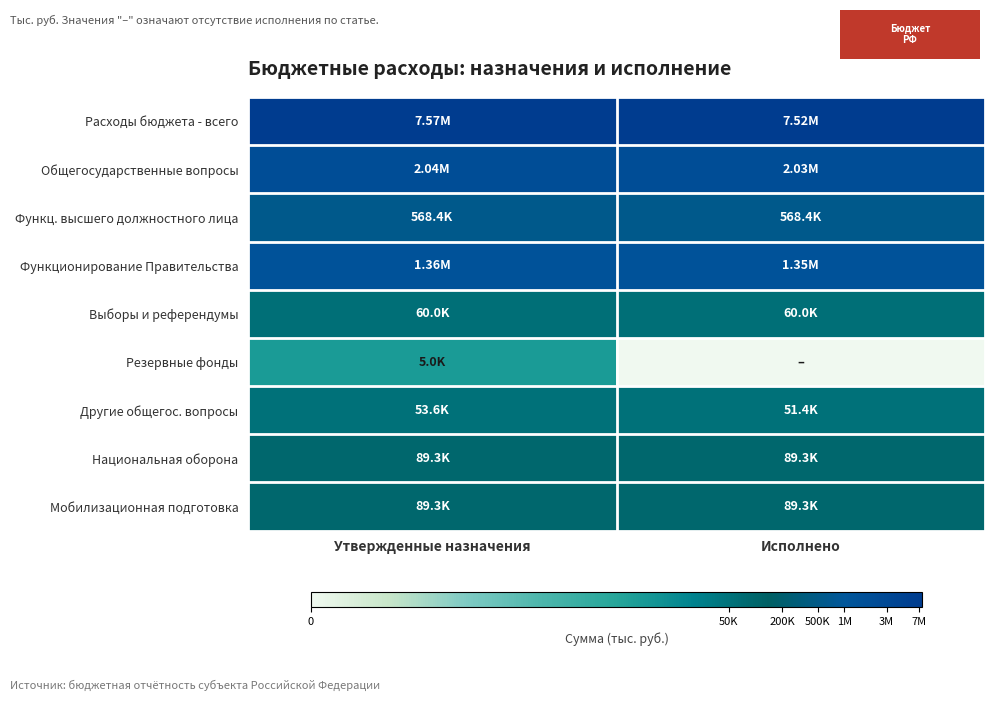

Reading left to right, transcribe all the data shown in this chart.

Расходы бюджета - всего: Утвержденные назначения=15.8	Исполнено=15.8
Общегосударственные вопросы: Утвержденные назначения=14.5	Исполнено=14.5
Функц. высшего должностного лица: Утвержденные назначения=13.3	Исполнено=13.3
Функционирование Правительства: Утвержденные назначения=14.1	Исполнено=14.1
Выборы и референдумы: Утвержденные назначения=11.0	Исполнено=11.0
Резервные фонды: Утвержденные назначения=8.5	Исполнено=0.0
Другие общегос. вопросы: Утвержденные назначения=10.9	Исполнено=10.8
Национальная оборона: Утвержденные назначения=11.4	Исполнено=11.4
Мобилизационная подготовка: Утвержденные назначения=11.4	Исполнено=11.4